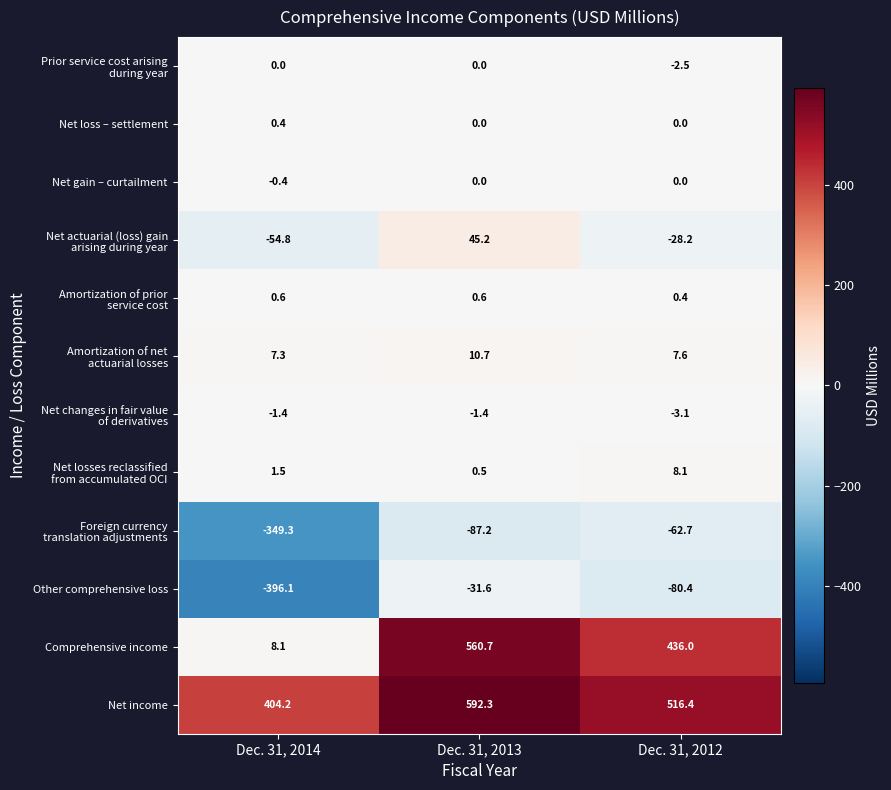

Rank the categories by Other comprehensive loss value from highest to lowest.

Dec. 31, 2013, Dec. 31, 2012, Dec. 31, 2014